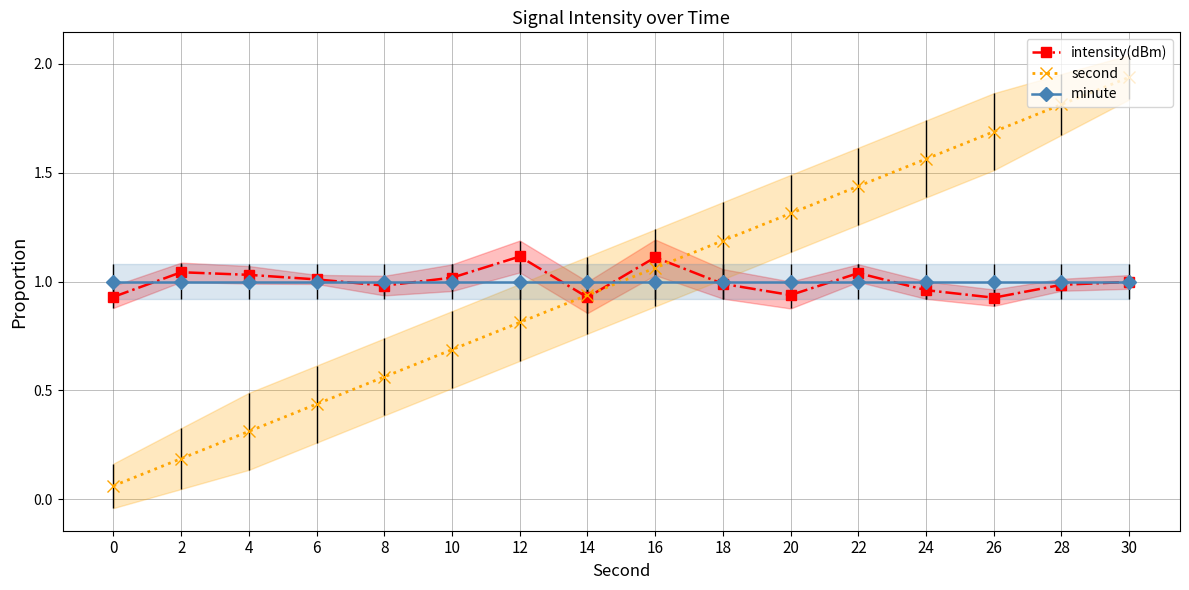

What is the value of the minute point at the 9th from the left?

1.0